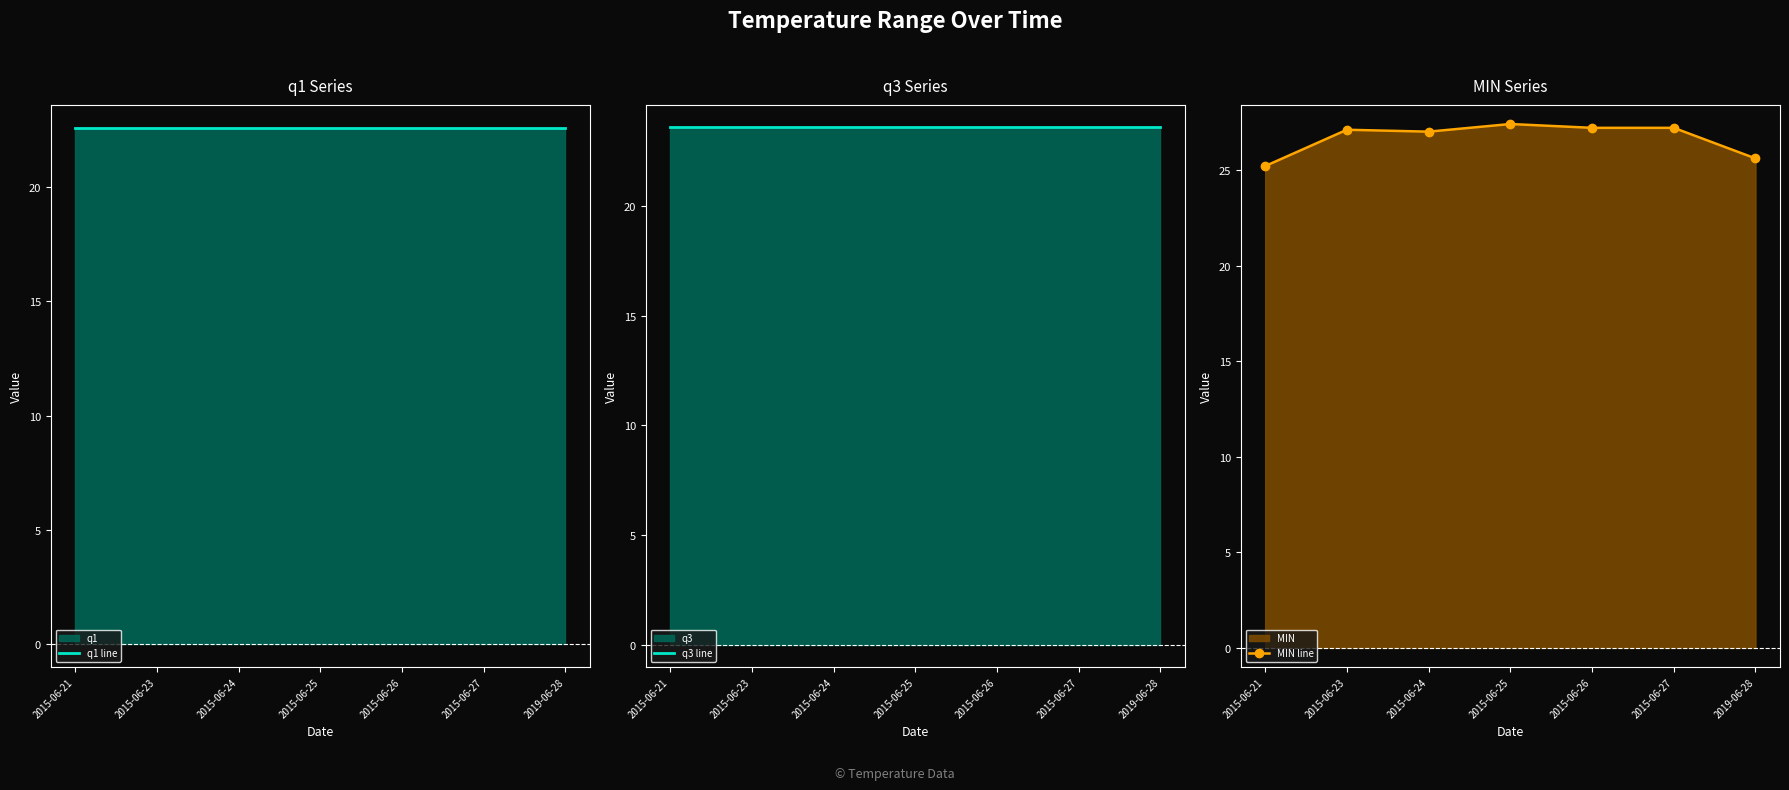

List the labels in order of q3 line value, smallest first.

2015-06-21, 2015-06-23, 2015-06-24, 2015-06-25, 2015-06-26, 2015-06-27, 2019-06-28